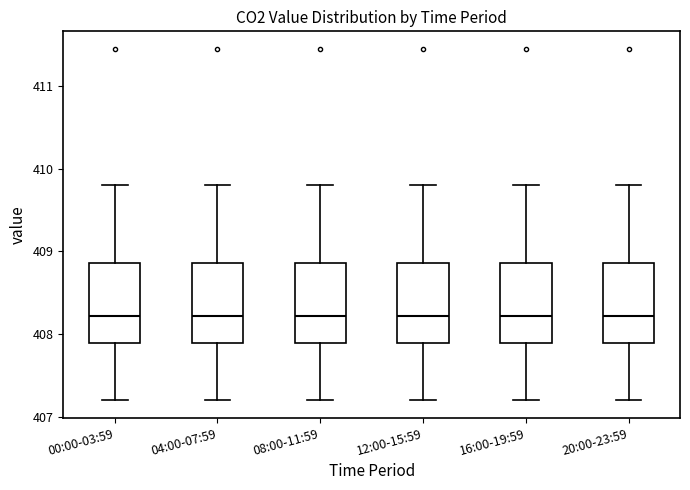

Reading left to right, read every box against the y-axis: the position of its median line, the range the box covers, and the ends of its whiskers. The values are not printed on the chart, so give them approximately, as read against the axis.

00:00-03:59: median 408.2, box 407.9 to 408.9, whiskers 407.2 to 409.8
04:00-07:59: median 408.2, box 407.9 to 408.9, whiskers 407.2 to 409.8
08:00-11:59: median 408.2, box 407.9 to 408.9, whiskers 407.2 to 409.8
12:00-15:59: median 408.2, box 407.9 to 408.9, whiskers 407.2 to 409.8
16:00-19:59: median 408.2, box 407.9 to 408.9, whiskers 407.2 to 409.8
20:00-23:59: median 408.2, box 407.9 to 408.9, whiskers 407.2 to 409.8